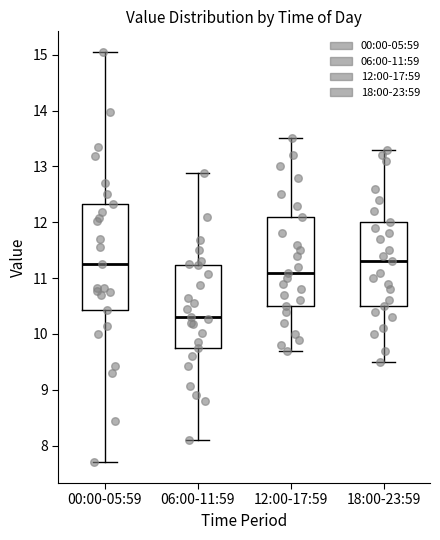

Where does the median line of the box for 12:00-17:59 sit on the y-axis? The values are not printed on the chart, so give them approximately, as read against the axis.

11.1